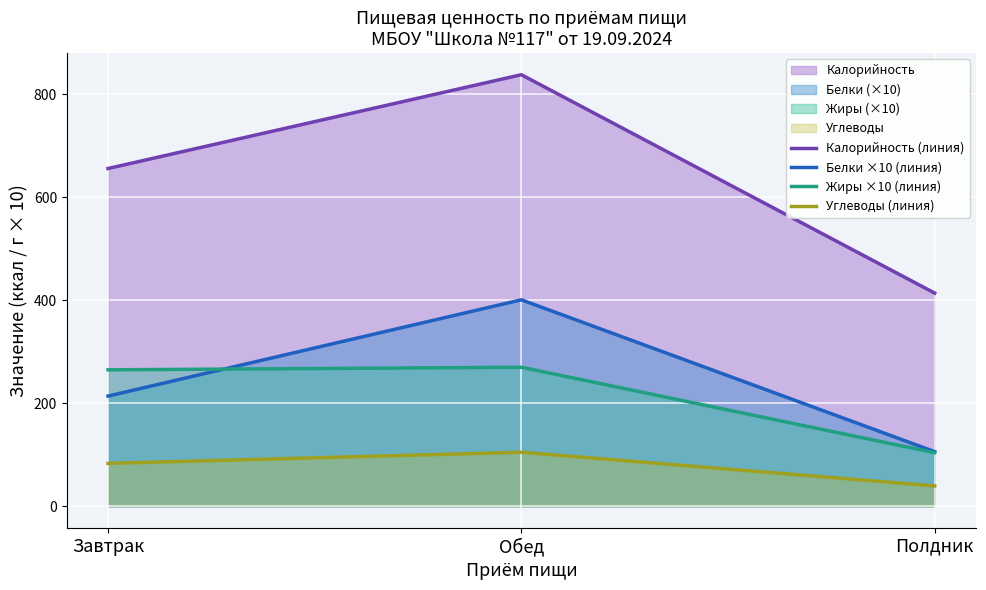

Is it true that Жиры ×10 (линия) equals 168.5 at Полдник?

False